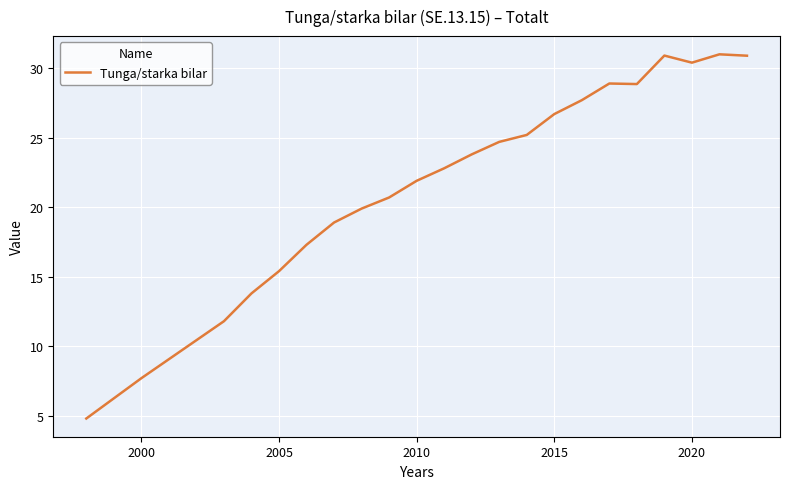

What is the maximum value shown in the chart?

31.0